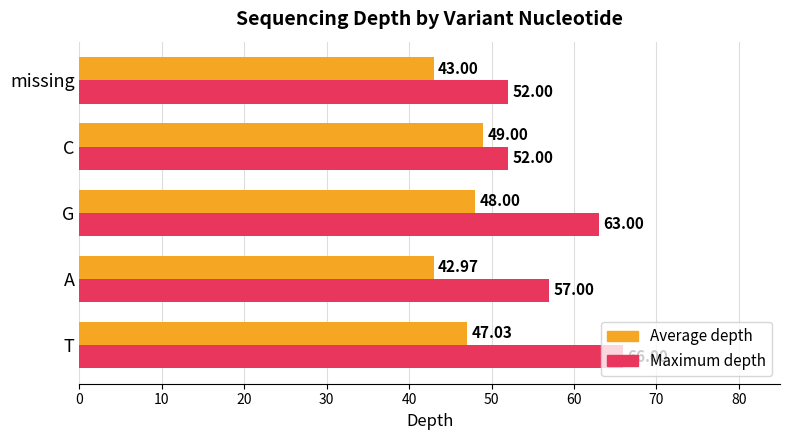

What are all the series names shown in the legend?

Average depth, Maximum depth